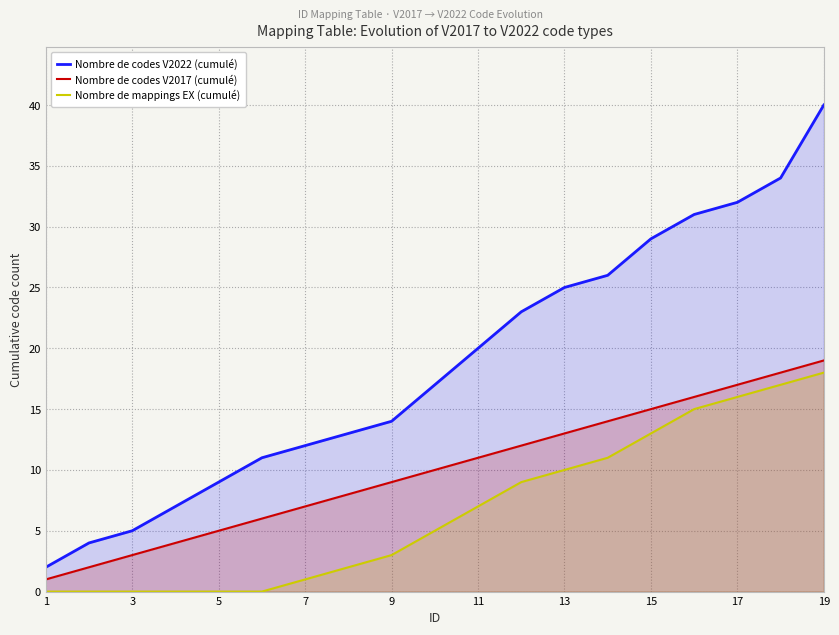

What is the greatest value displayed?

40